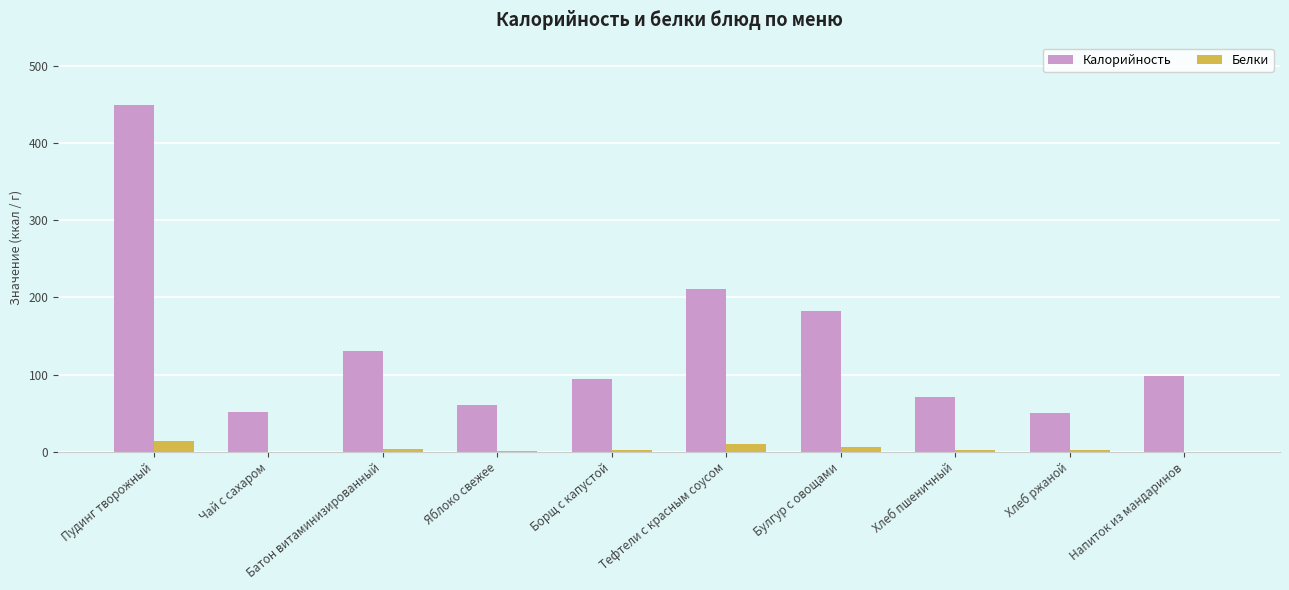

What is the maximum value shown in the chart?

449.1